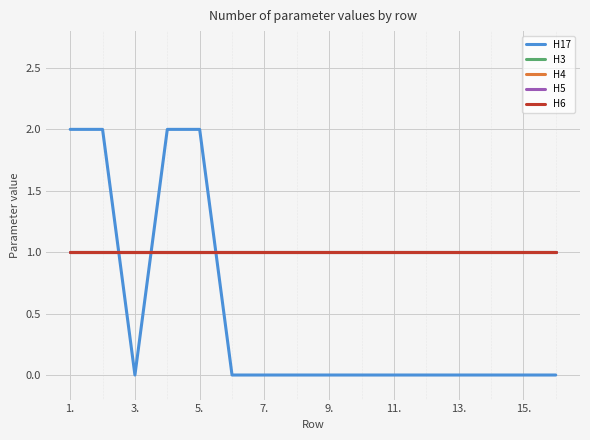

True or false: Н6 and Н5 intersect in this chart.

False